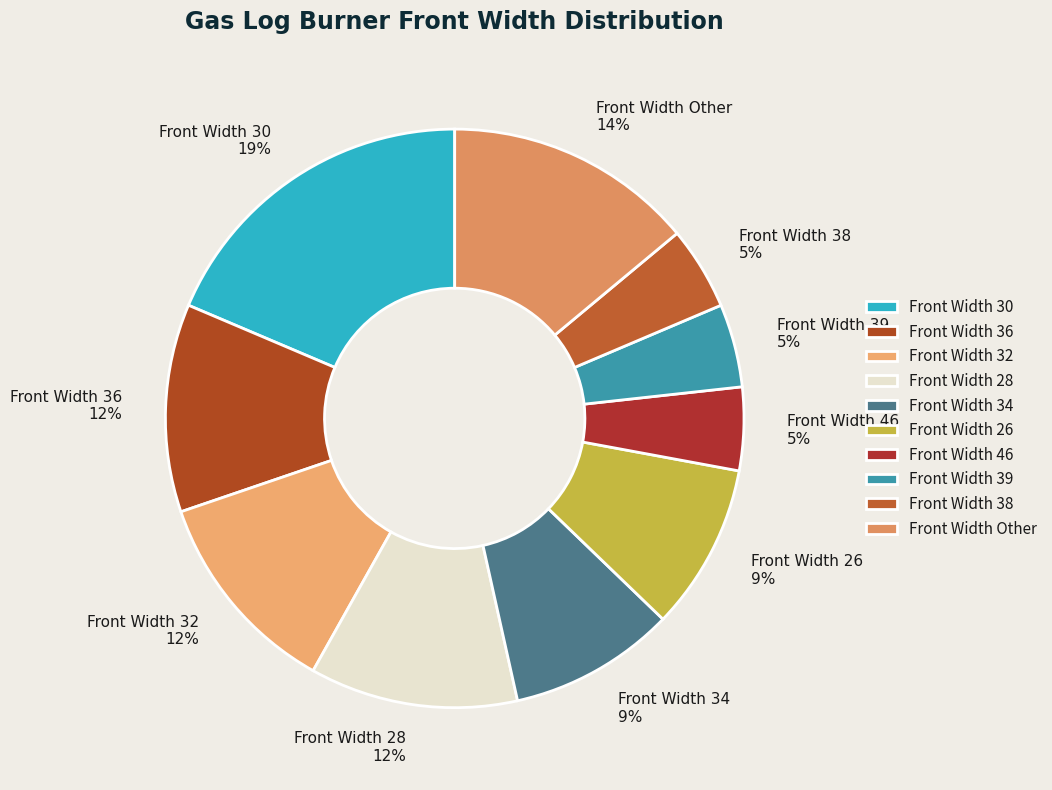

To the nearest percent, what portion does Front Width 34 9% represent?

9%